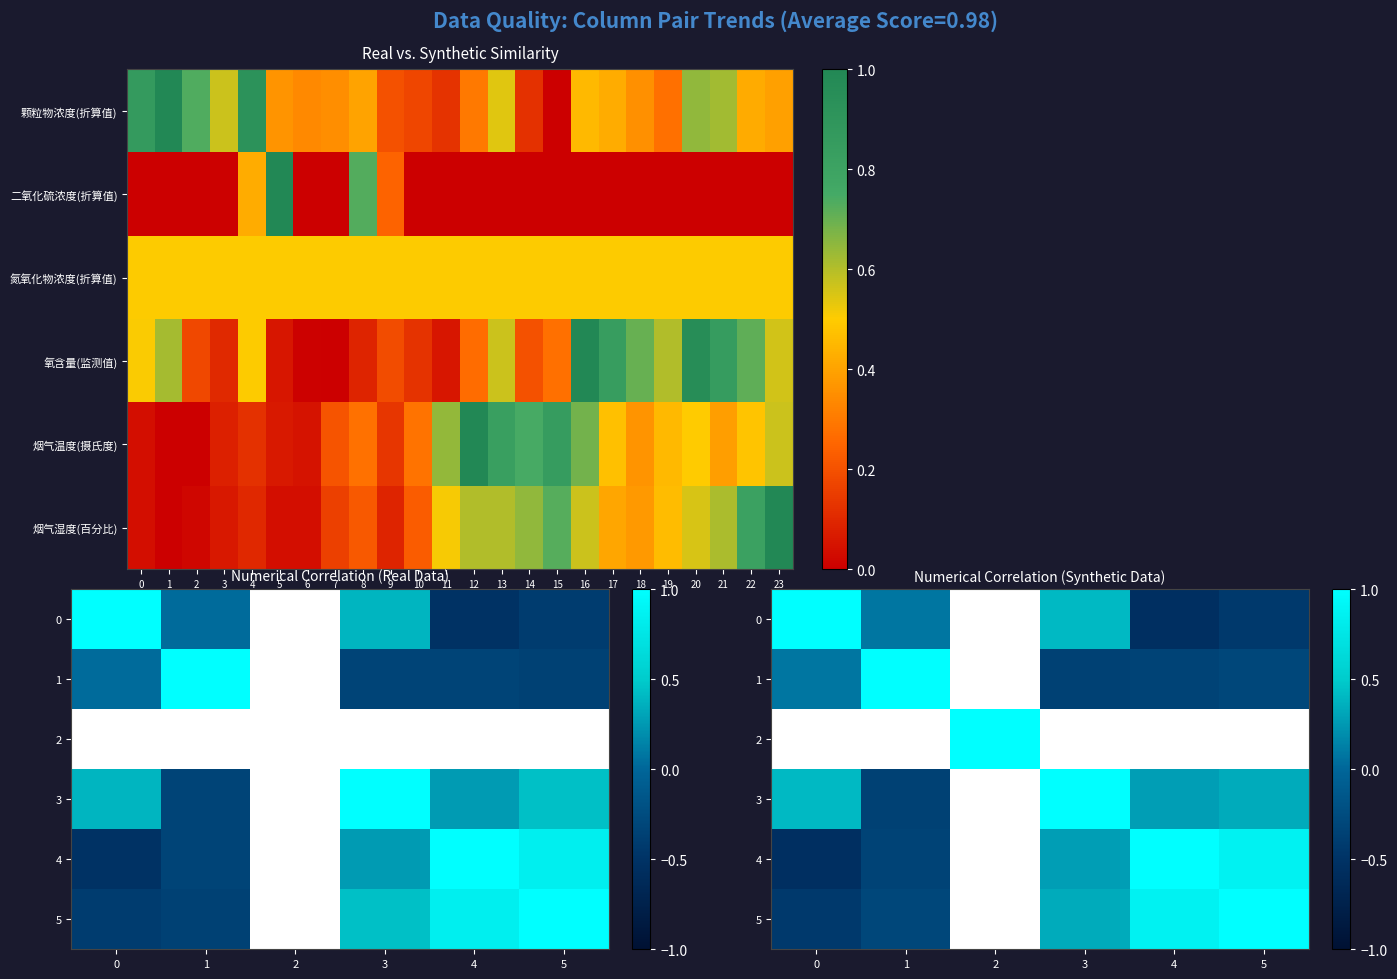

How many data points does each series have?

6